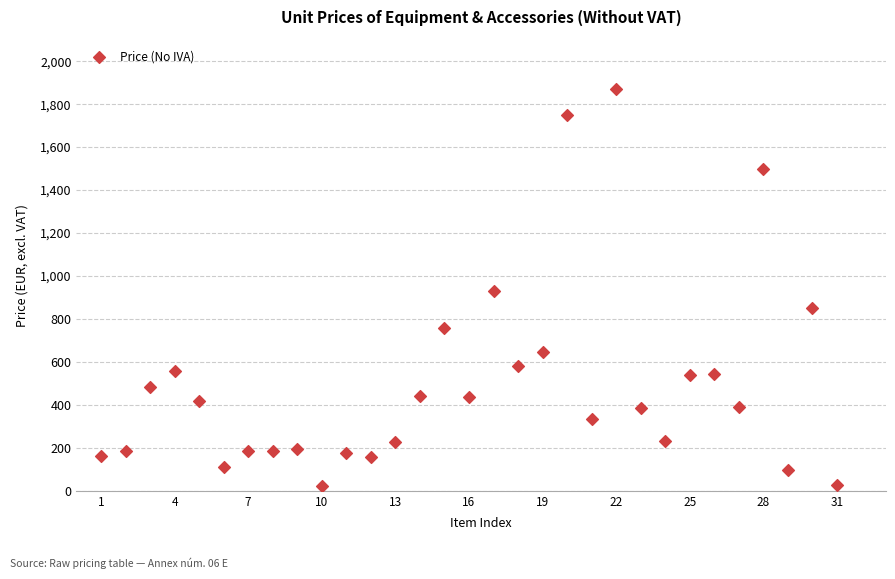

What is the range of Y values (max minus min)?

1846.0